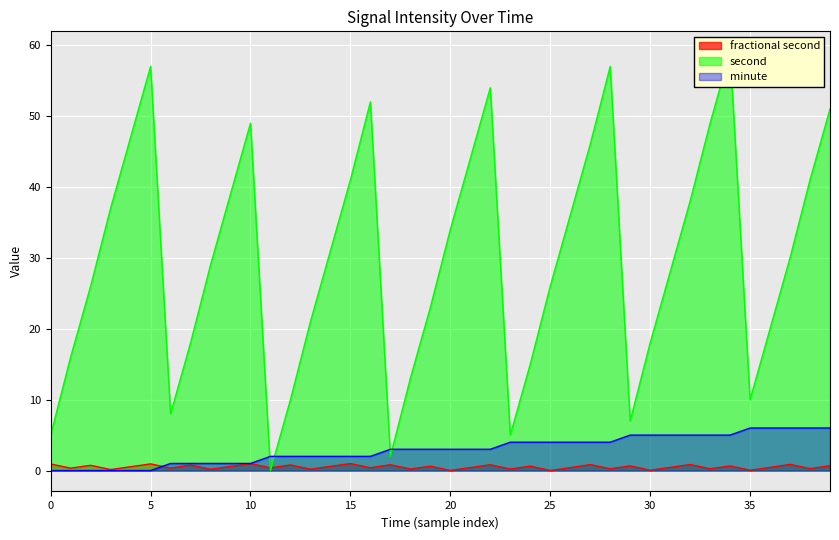

What is the sum of all minute values?

119.0